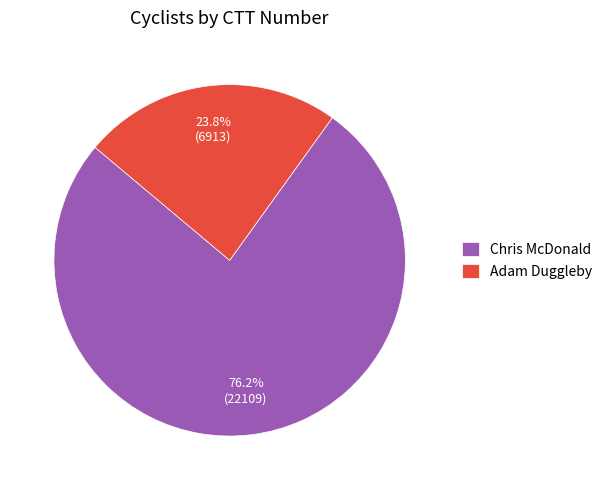

Count the number of slices in the pie.

2